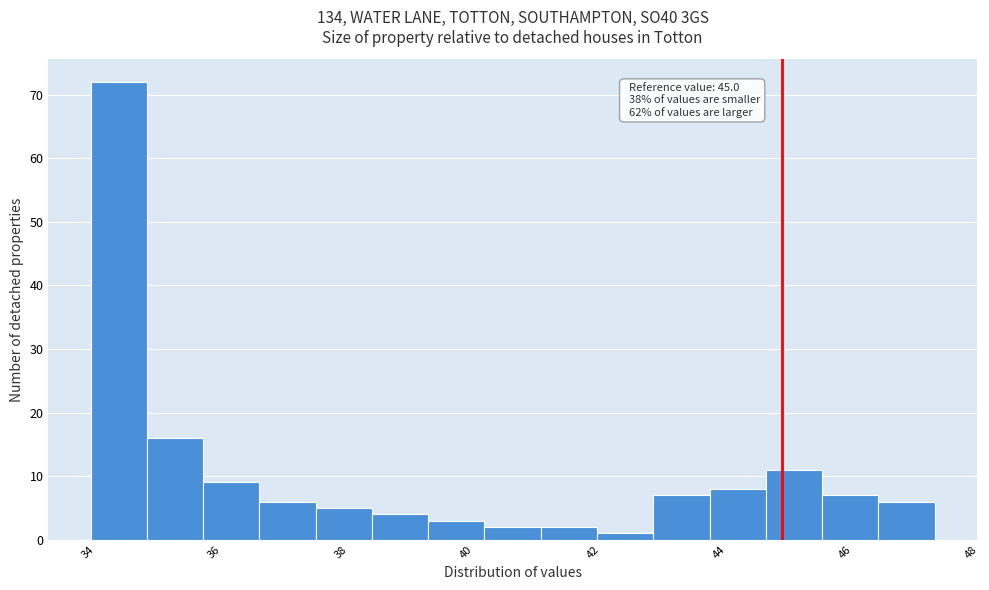

Over which range of the x-axis is the bar tallest?

34.0 to 35.0